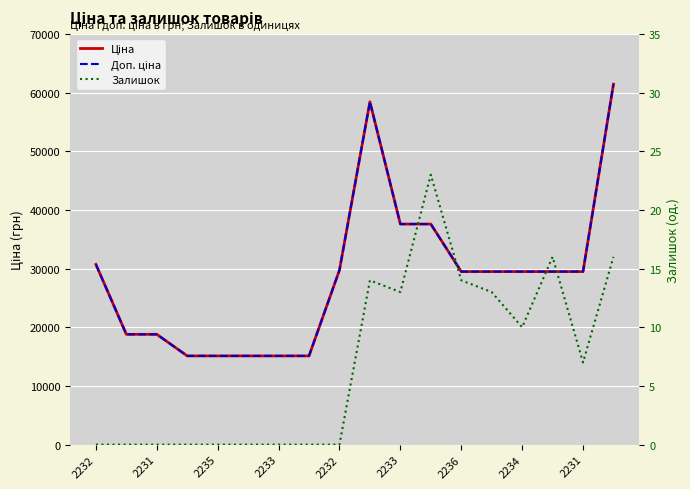

What is the label of the 9th point from the right?

9